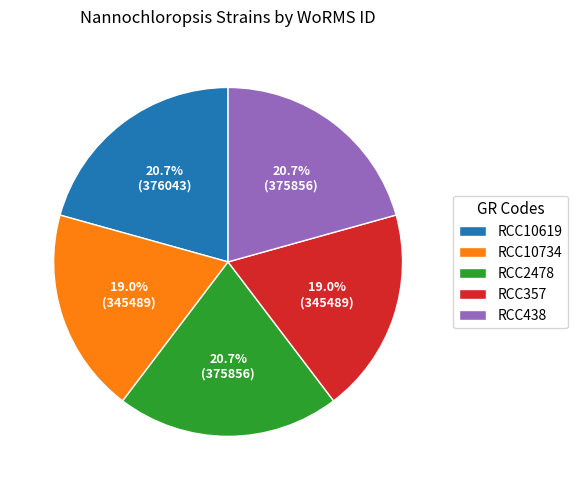

Is there any slice that represents more than half of the pie?

No